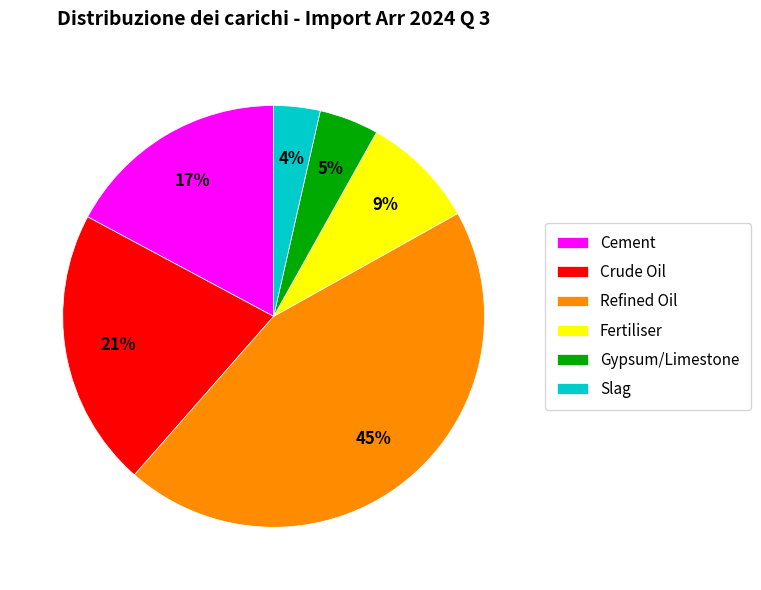

Between Gypsum/Limestone and Cement, which is larger?

Cement